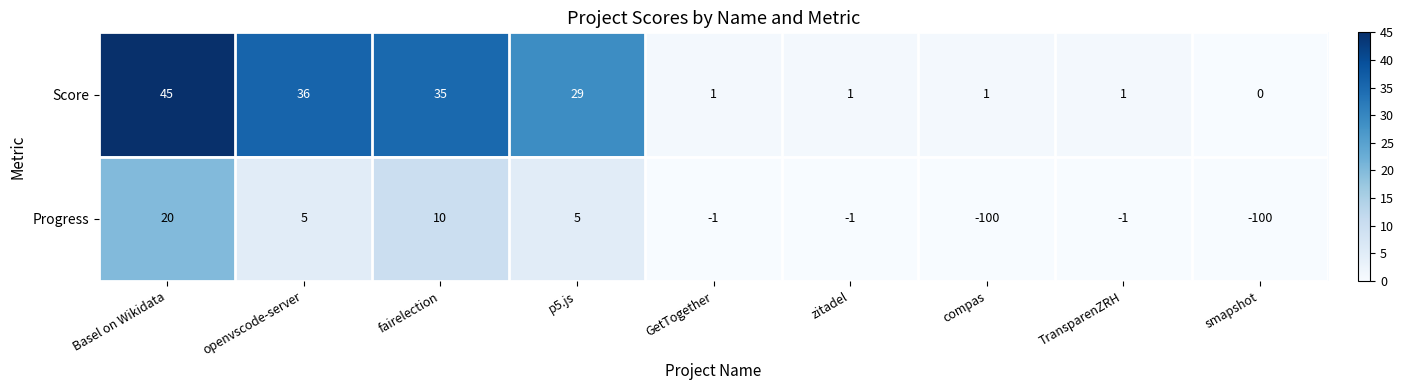

What is the sum of the Progress values at smapshot and TransparenZRH?

-101